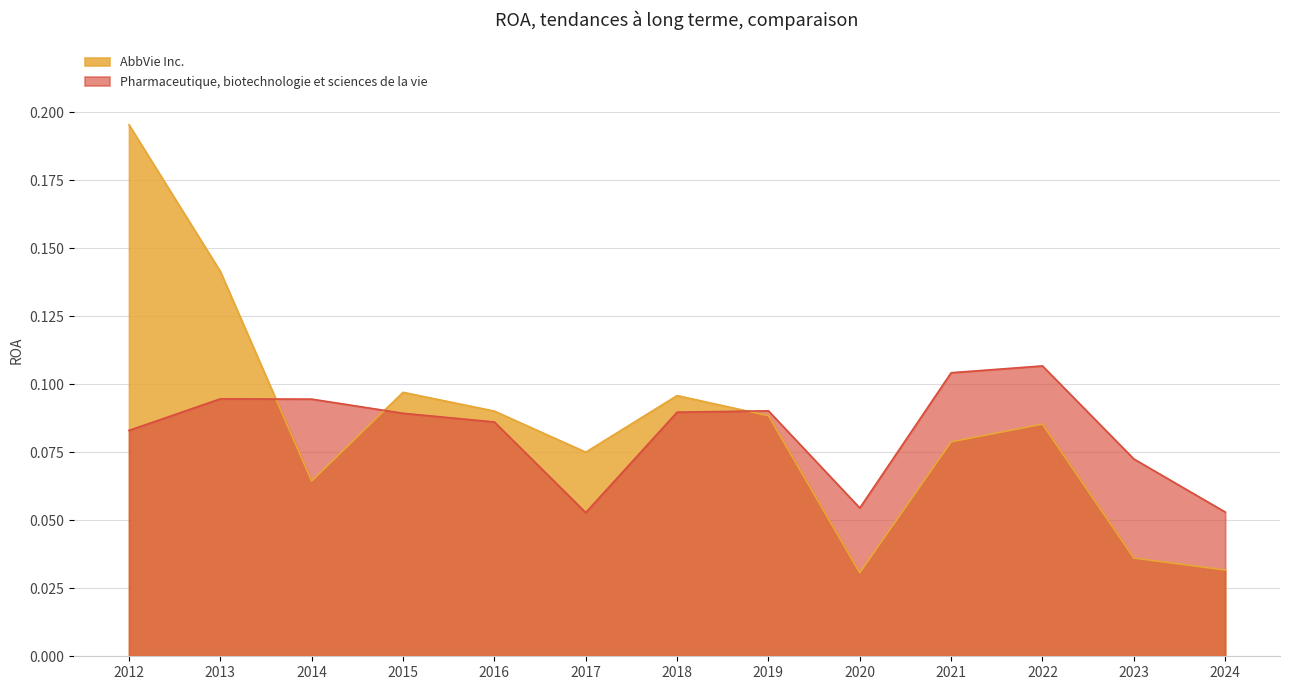

At how many categories does at least one series exceed 0?

13